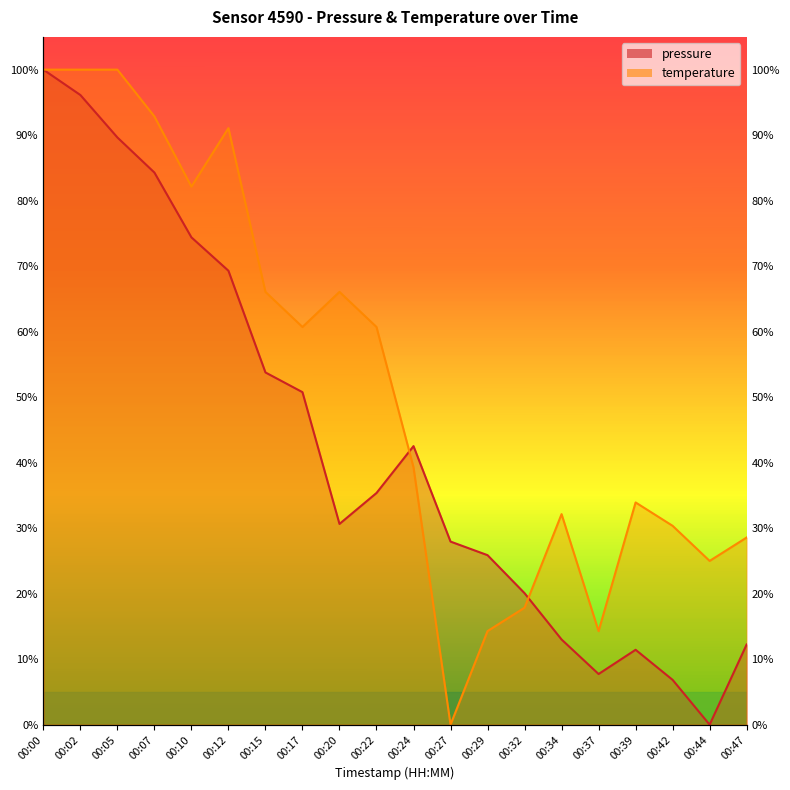

True or false: pressure has a value of 0.5 at 00:17.

True